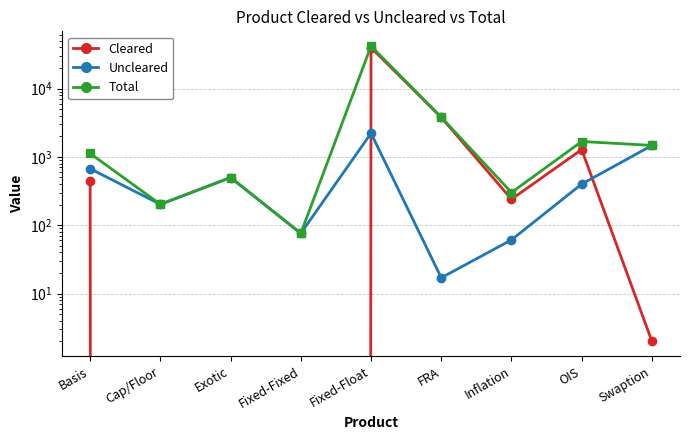

How many data points in Uncleared are above 400?

4